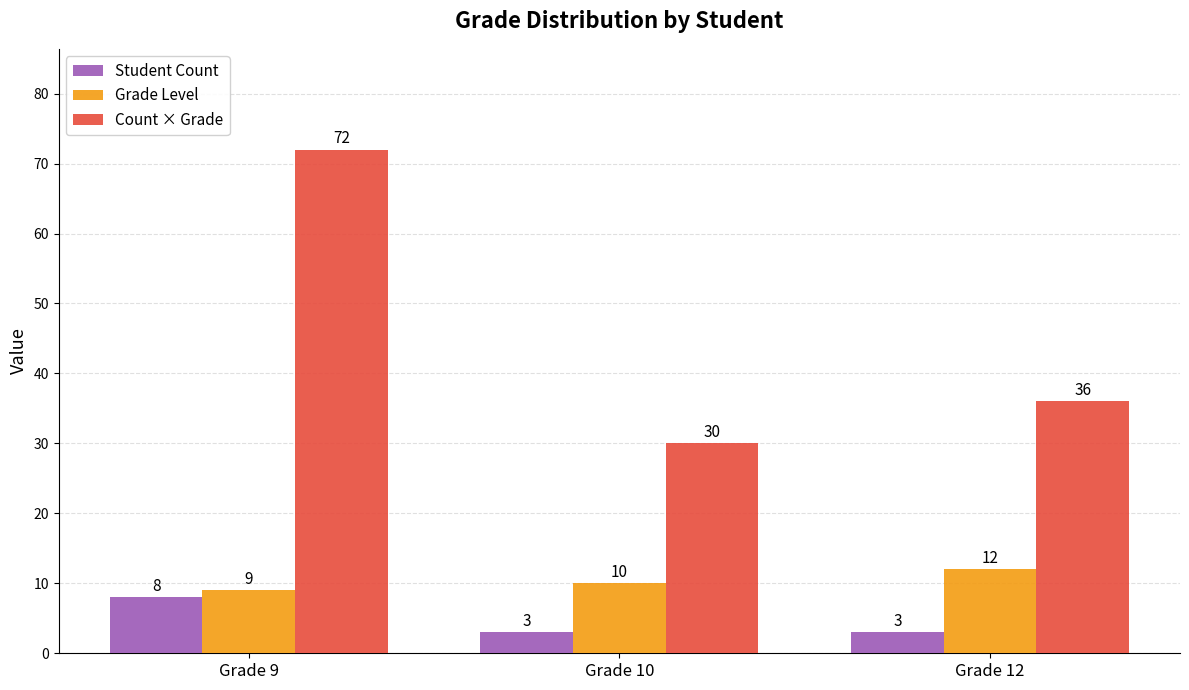

Does the chart contain stacked bars?

No